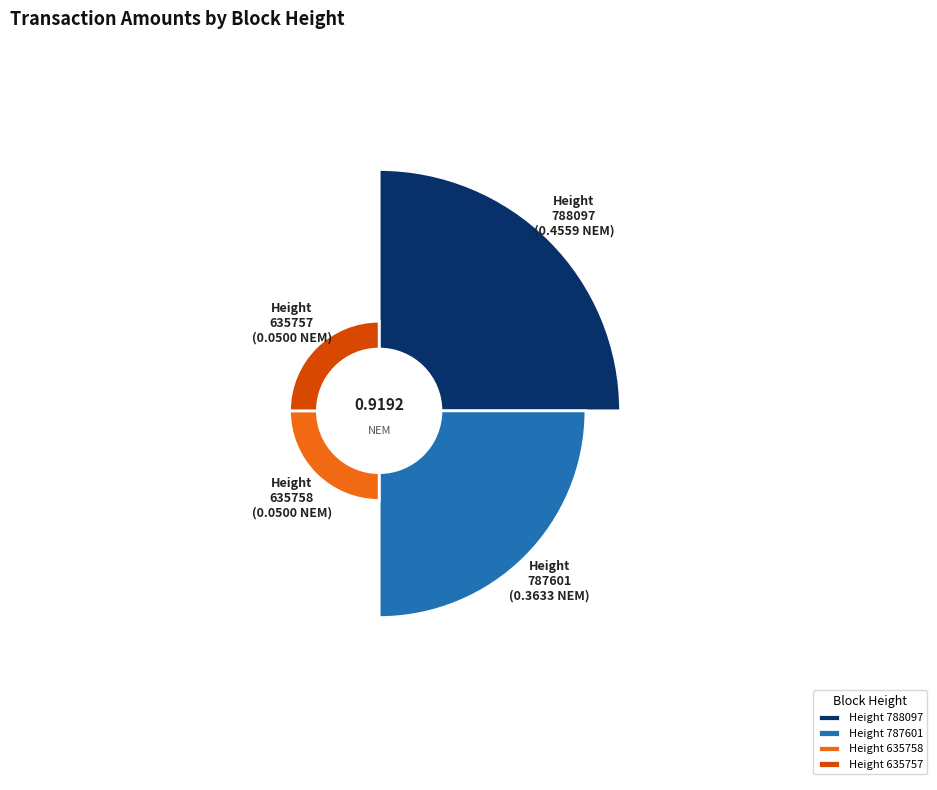

Is it true that 635757 is 1% of the pie?

False